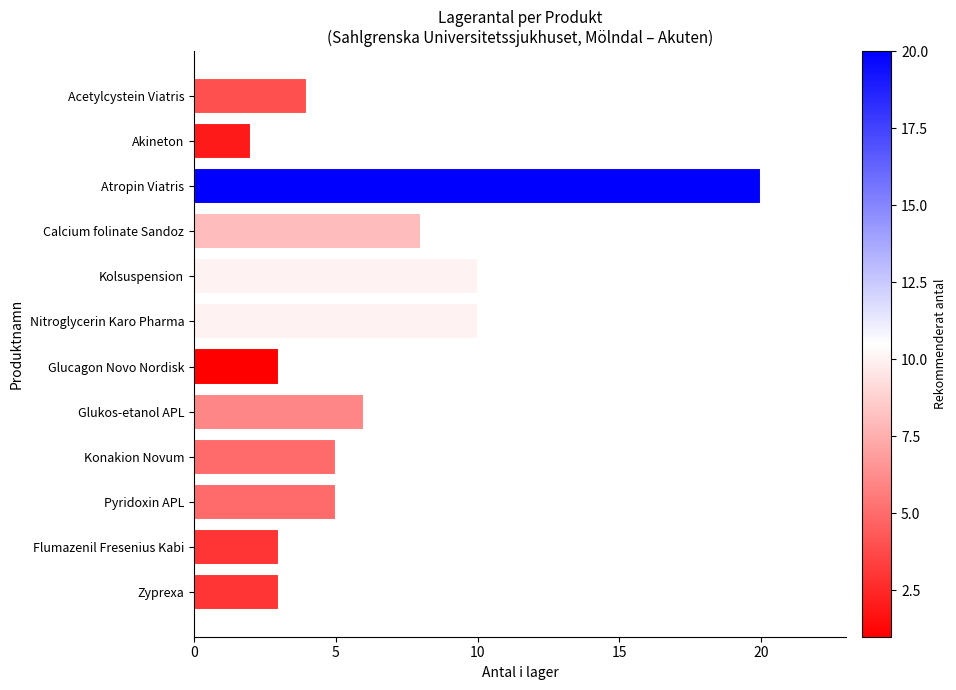

Approximately how many times larger is the value at Acetylcystein Viatris compared to Pyridoxin APL?

0.8